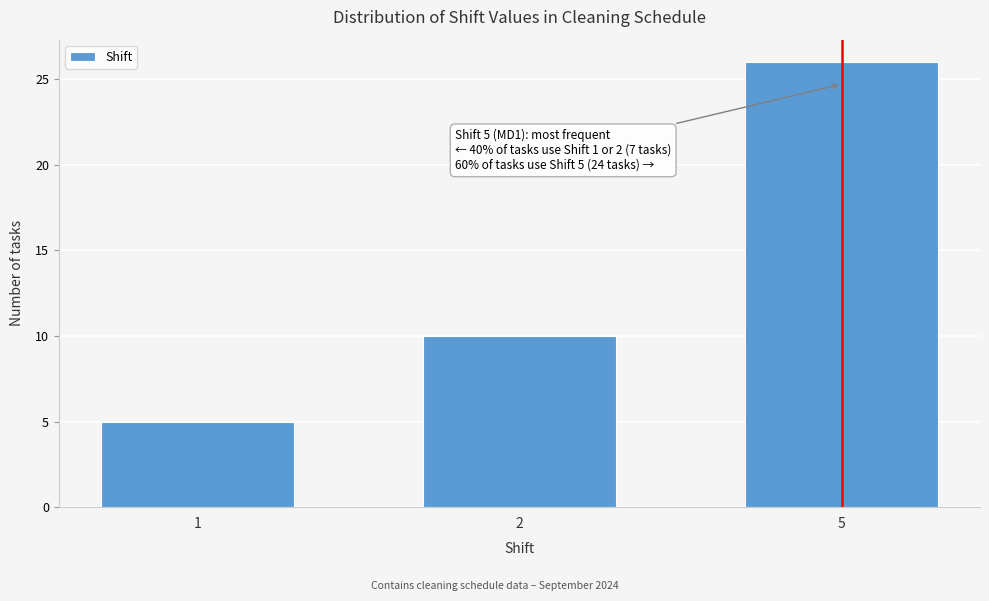

Reading left to right, extract all data points from this chart.

5	10	26